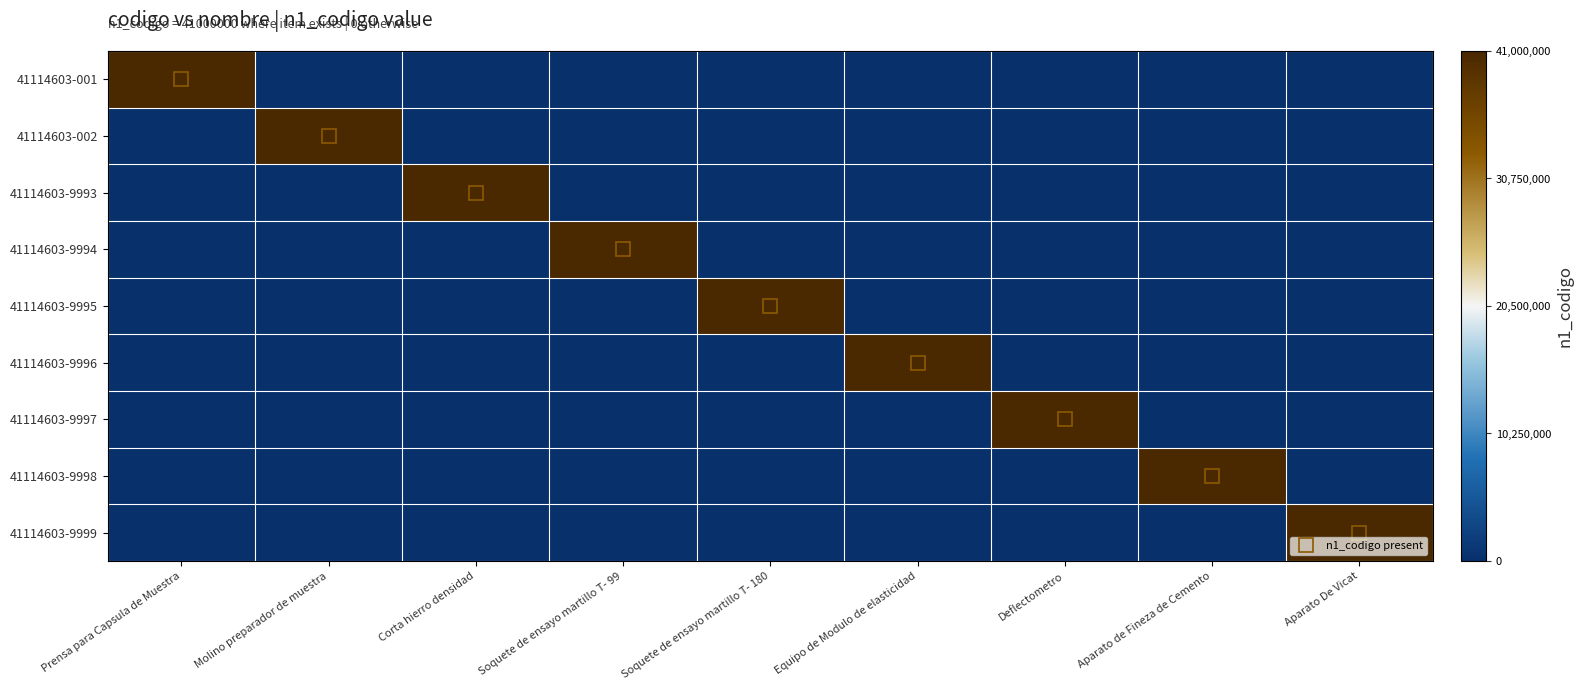

At which category is the sum across all series the highest?

Prensa para Capsula de Muestra